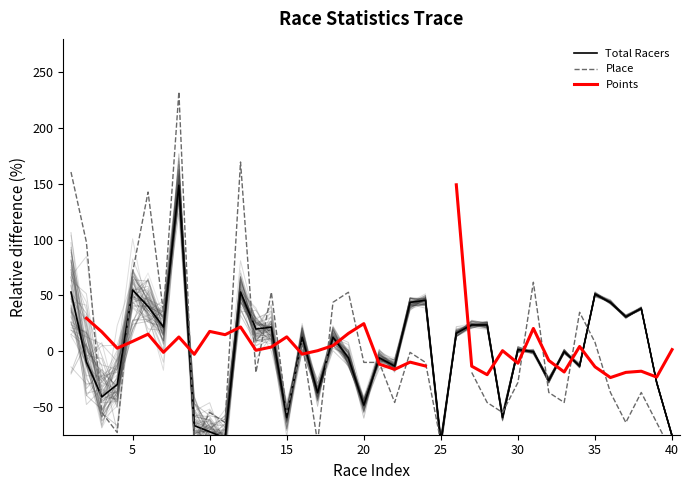

True or false: Place has more than 2 points higher than both neighbors.

True